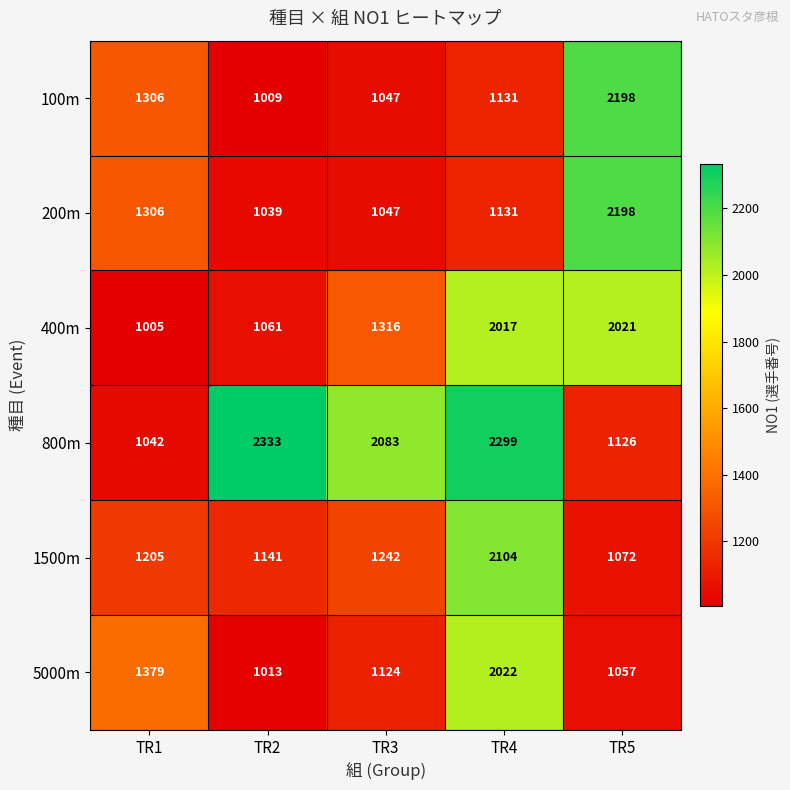

Where is 800m nearest to the value 1687?

TR3